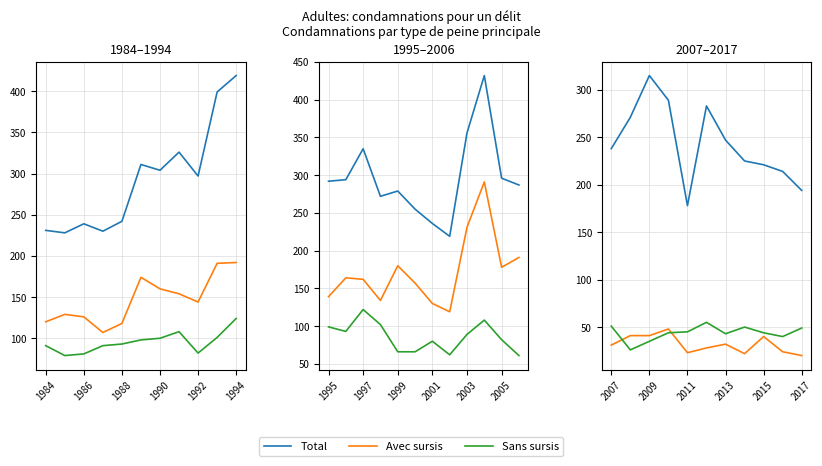

What are all the series names shown in the legend?

Total, Avec sursis, Sans sursis